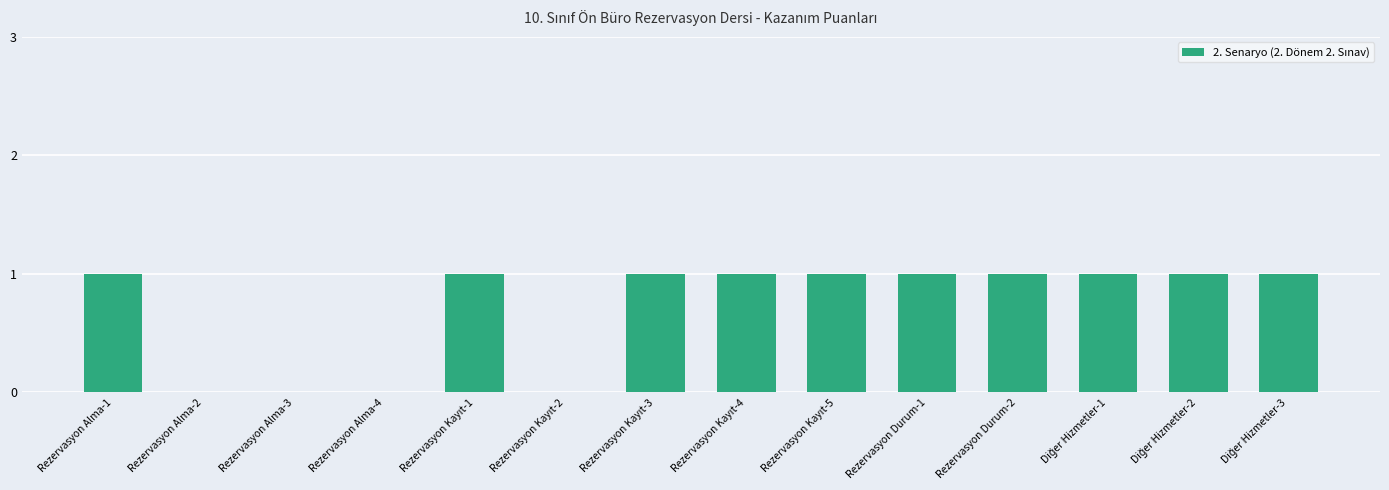

What is the sum of all values?

10